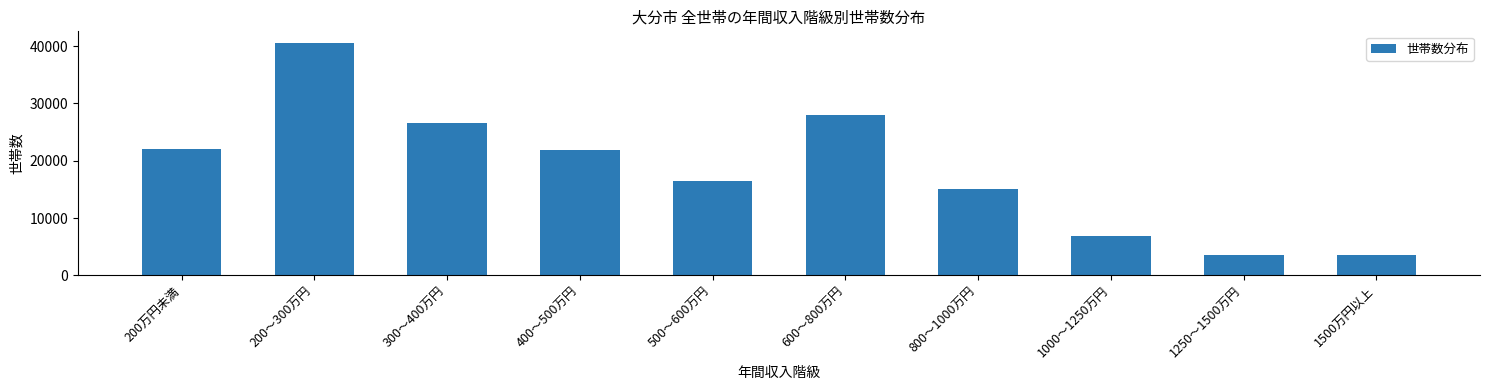

What is the sum of all values?

184591